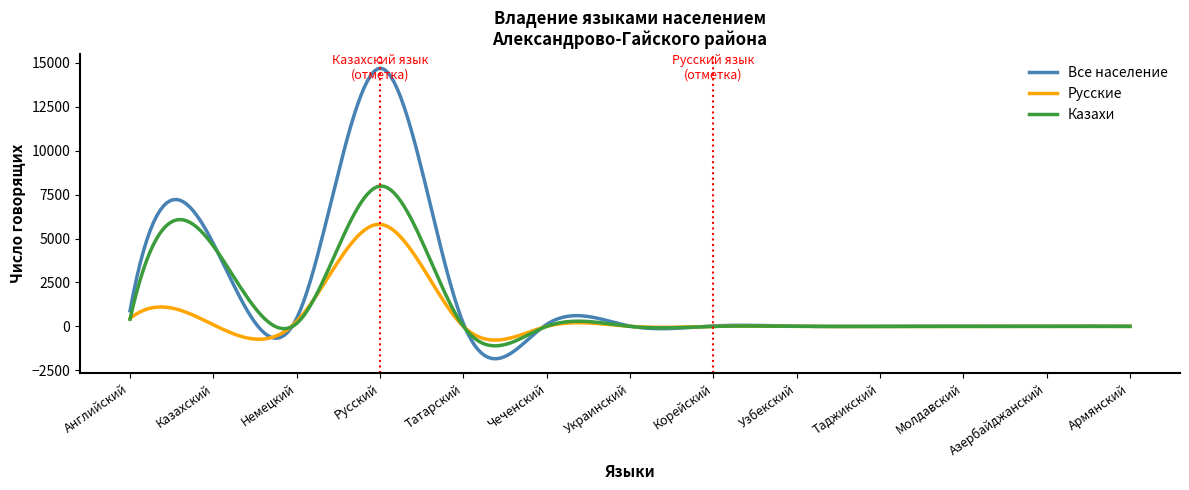

What is the lowest value of the Русские series?

-778.8